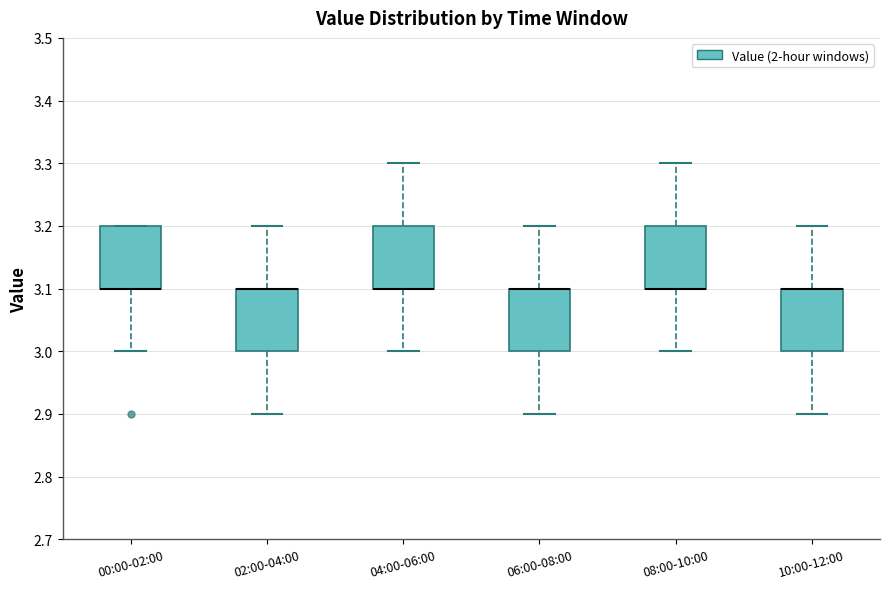

Reading left to right, read every box against the y-axis: the position of its median line, the range the box covers, and the ends of its whiskers. The values are not printed on the chart, so give them approximately, as read against the axis.

00:00-02:00: median 3.1 (drawn on the box's lower edge), box 3.1 to 3.2, whiskers 3.0 to 3.2
02:00-04:00: median 3.1 (drawn on the box's upper edge), box 3.0 to 3.1, whiskers 2.9 to 3.2
04:00-06:00: median 3.1 (drawn on the box's lower edge), box 3.1 to 3.2, whiskers 3.0 to 3.3
06:00-08:00: median 3.1 (drawn on the box's upper edge), box 3.0 to 3.1, whiskers 2.9 to 3.2
08:00-10:00: median 3.1 (drawn on the box's lower edge), box 3.1 to 3.2, whiskers 3.0 to 3.3
10:00-12:00: median 3.1 (drawn on the box's upper edge), box 3.0 to 3.1, whiskers 2.9 to 3.2